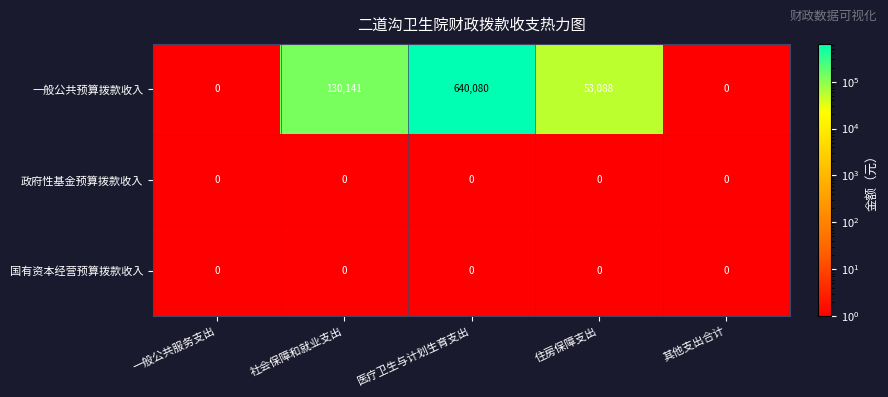

How many categories are shown in the chart?

5